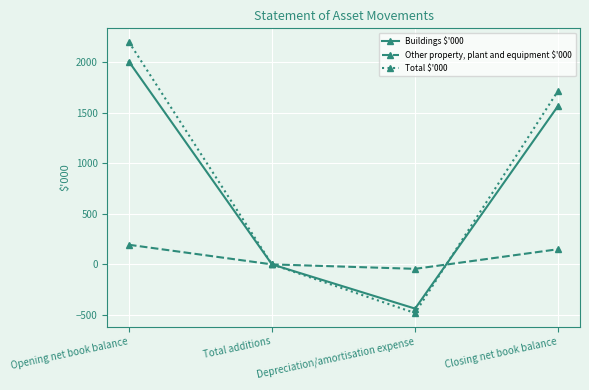

Reading left to right, transcribe all the data shown in this chart.

Buildings $'000: 2005	0	-437	1568
Other property, plant and equipment $'000: 194	0	-44	150
Total $'000: 2199	0	-481	1718